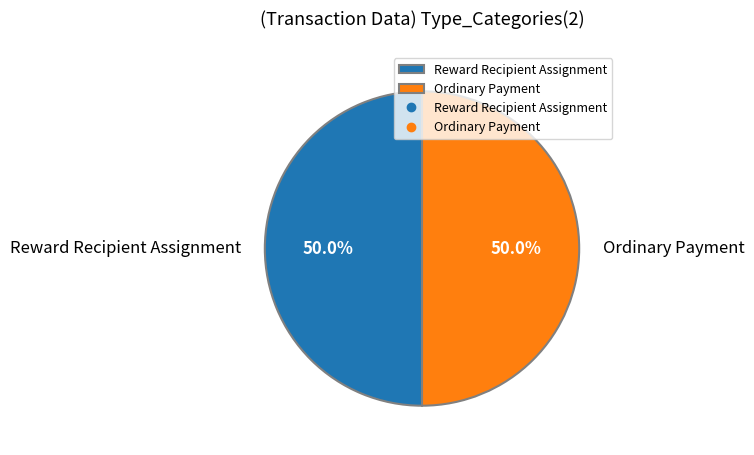

To the nearest percent, what is the combined percentage of Reward Recipient Assignment and Ordinary Payment?

100%